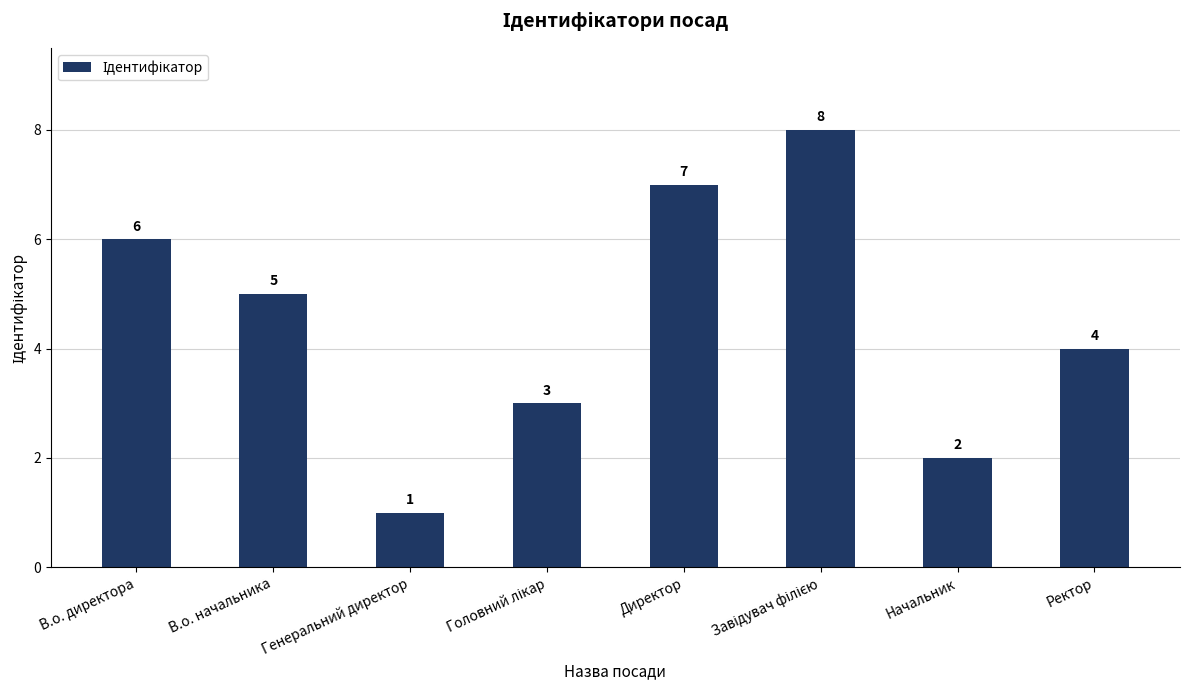

What is the maximum value shown in the chart?

8